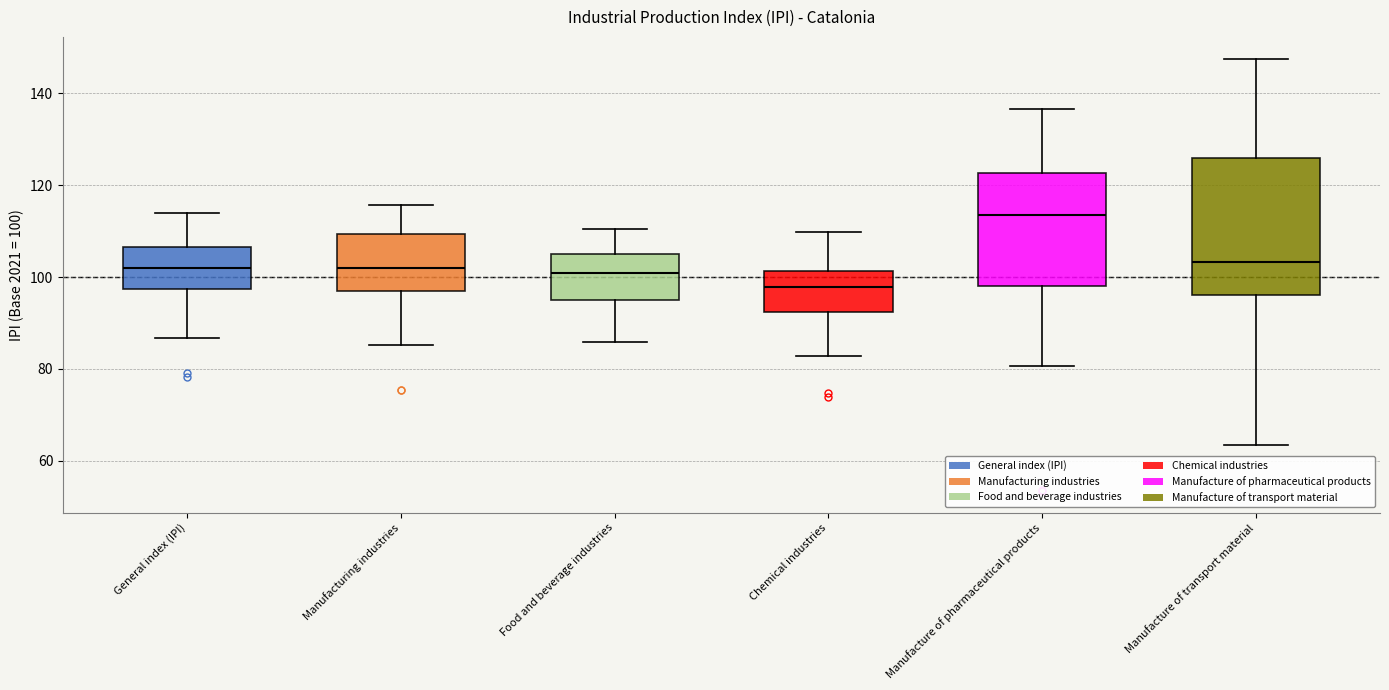

Reading left to right, read every box against the y-axis: the position of its median line, the range the box covers, and the ends of its whiskers. The values are not printed on the chart, so give them approximately, as read against the axis.

General index (IPI): median 102, box 98 to 106, whiskers 86 to 114
Manufacturing industries: median 102, box 96 to 110, whiskers 86 to 116
Food and beverage industries: median 100, box 96 to 104, whiskers 86 to 110
Chemical industries: median 98, box 92 to 102, whiskers 82 to 110
Manufacture of pharmaceutical products: median 114, box 98 to 122, whiskers 80 to 136
Manufacture of transport material: median 104, box 96 to 126, whiskers 64 to 148